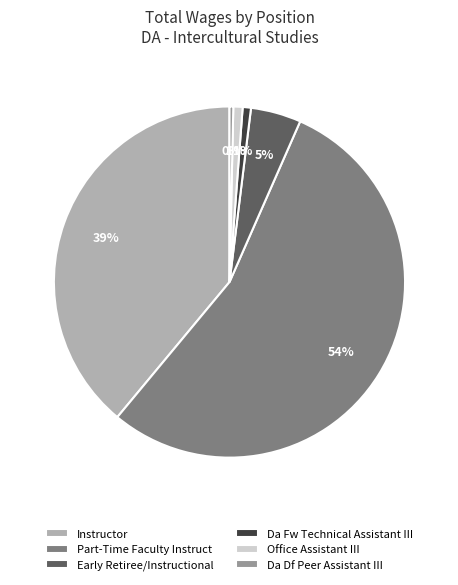

Is it true that Part-Time Faculty Instruct is 54% of the pie?

True